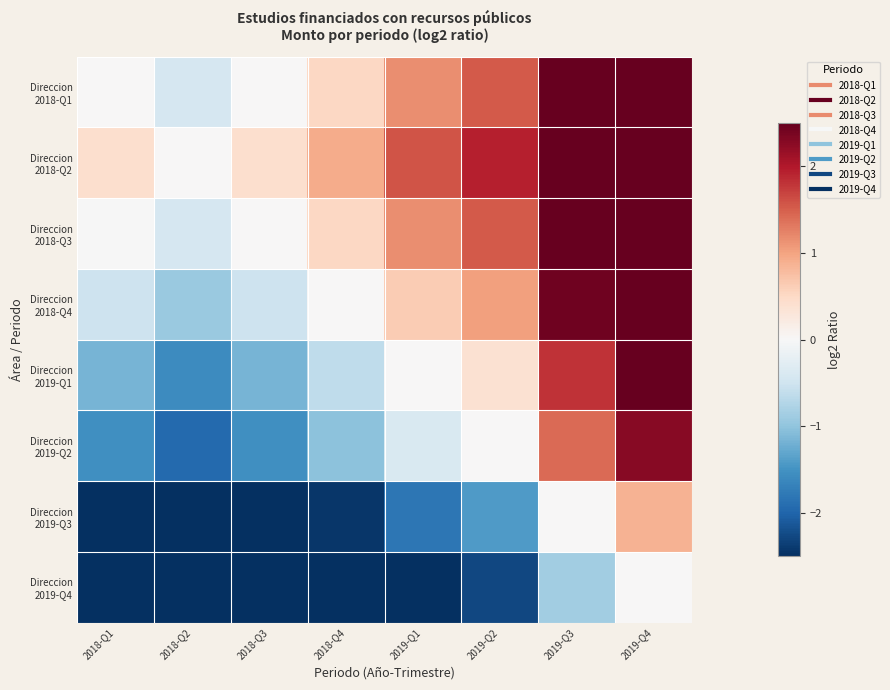

Rank the series at 2019-Q3 from lowest to highest value.

Direccion 2019-Q4, Direccion 2019-Q3, Direccion 2019-Q2, Direccion 2019-Q1, Direccion 2018-Q4, Direccion 2018-Q3, Direccion 2018-Q1, Direccion 2018-Q2